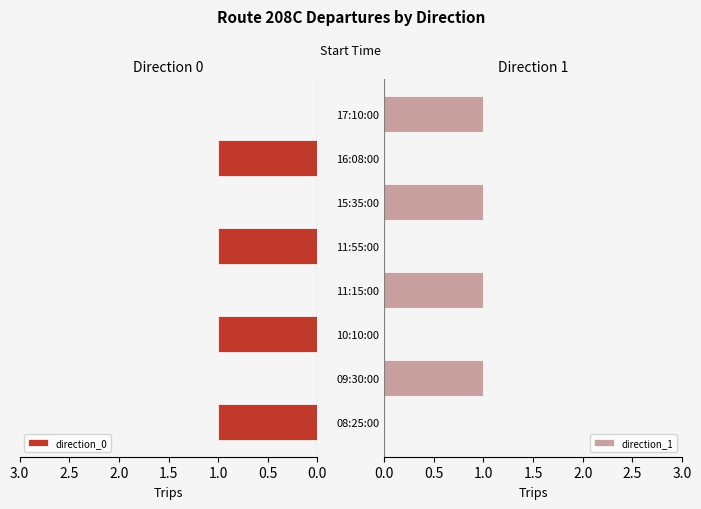

The value of direction_1 at 09:30:00 is 0. True or false?

False